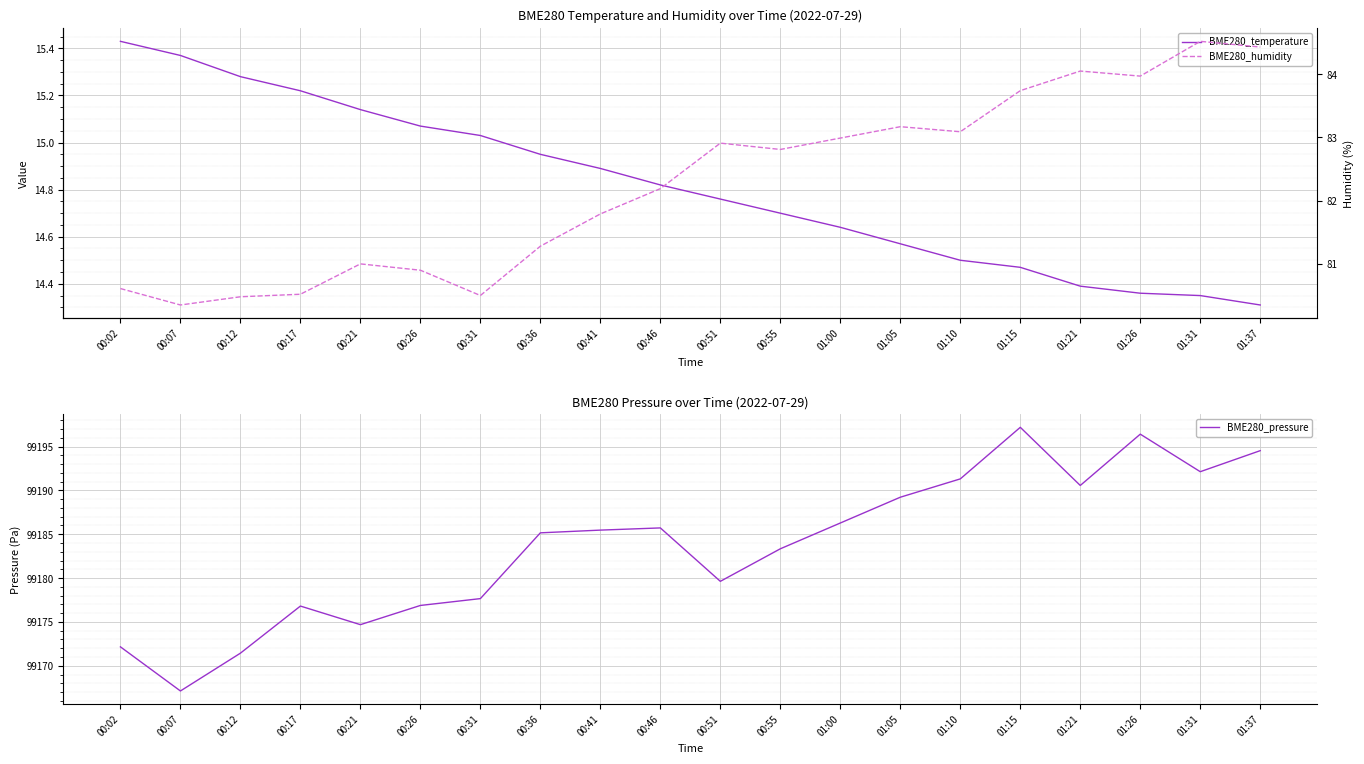

Which series has the largest total across all categories?

BME280_pressure